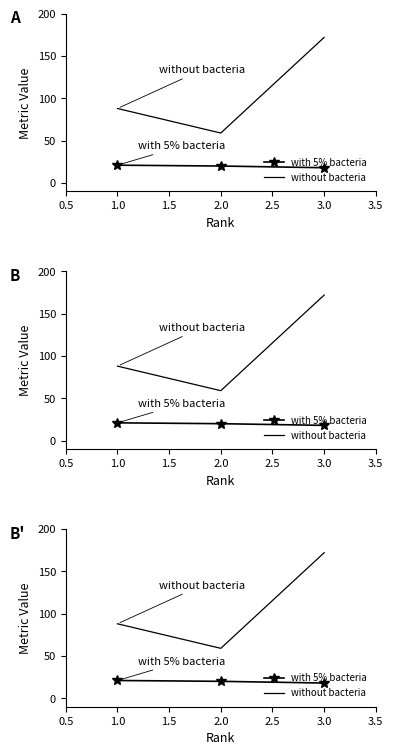

How many without bacteria values are between 59 and 172?

3